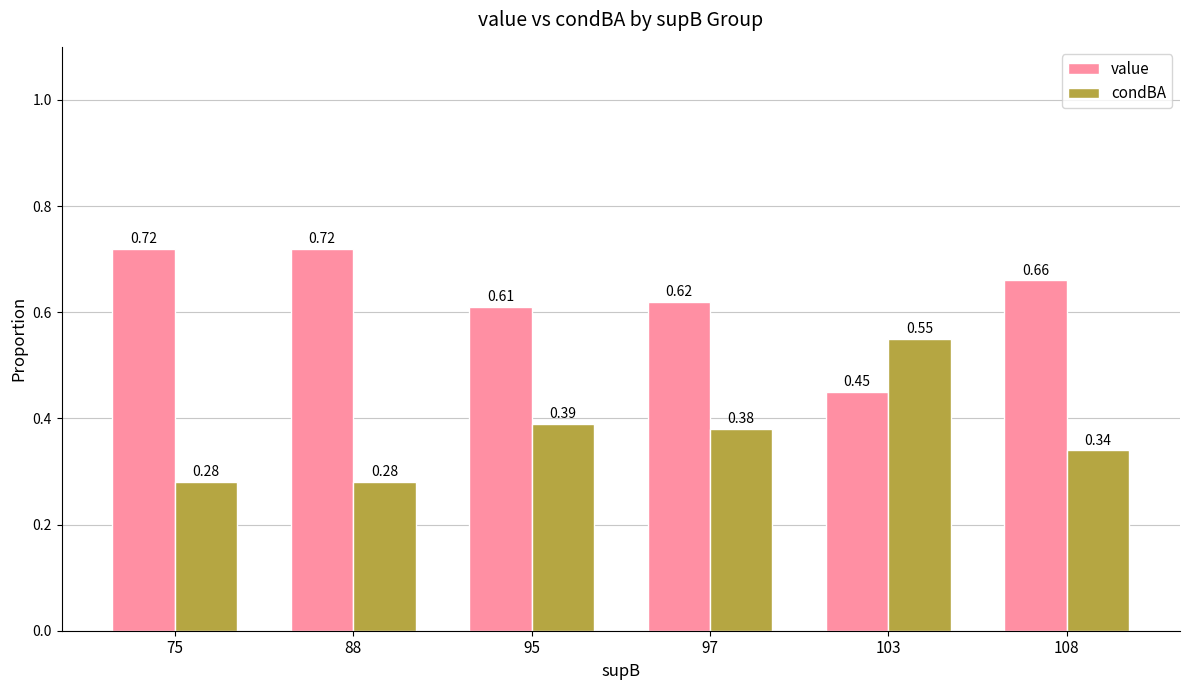

Is the value of condBA at 75 greater than the value of value at 97?

No